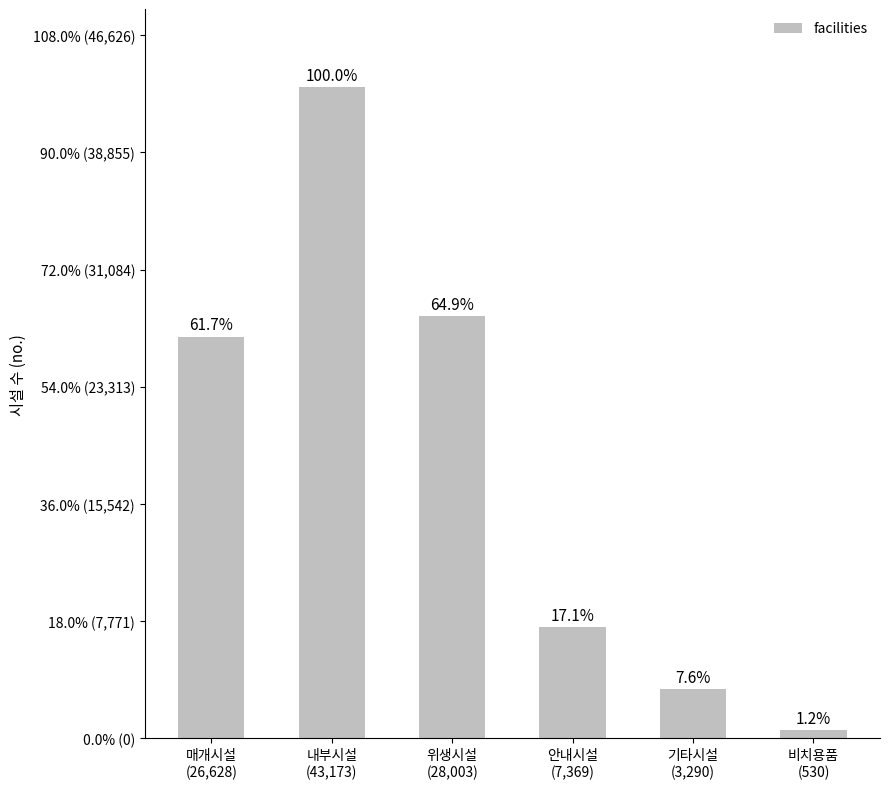

Are the bars grouped side by side (vs. stacked)?

No